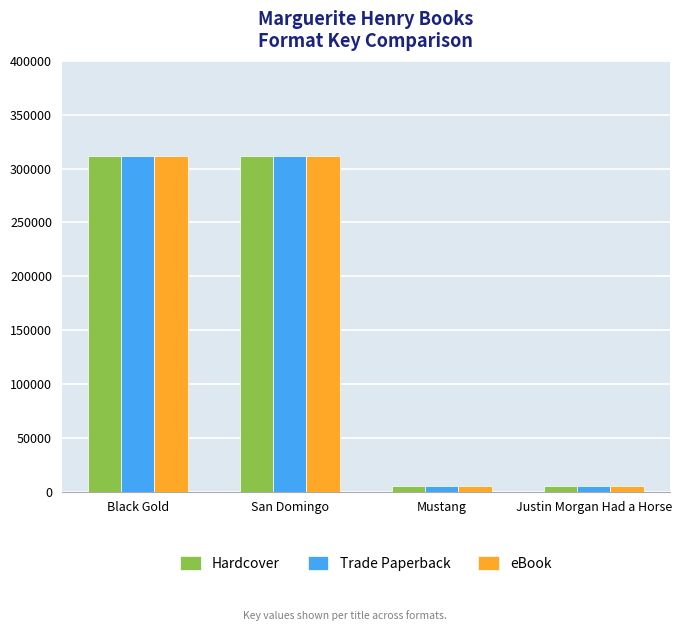

What is the value of the Trade Paperback bar at the 1st from the left?

311982